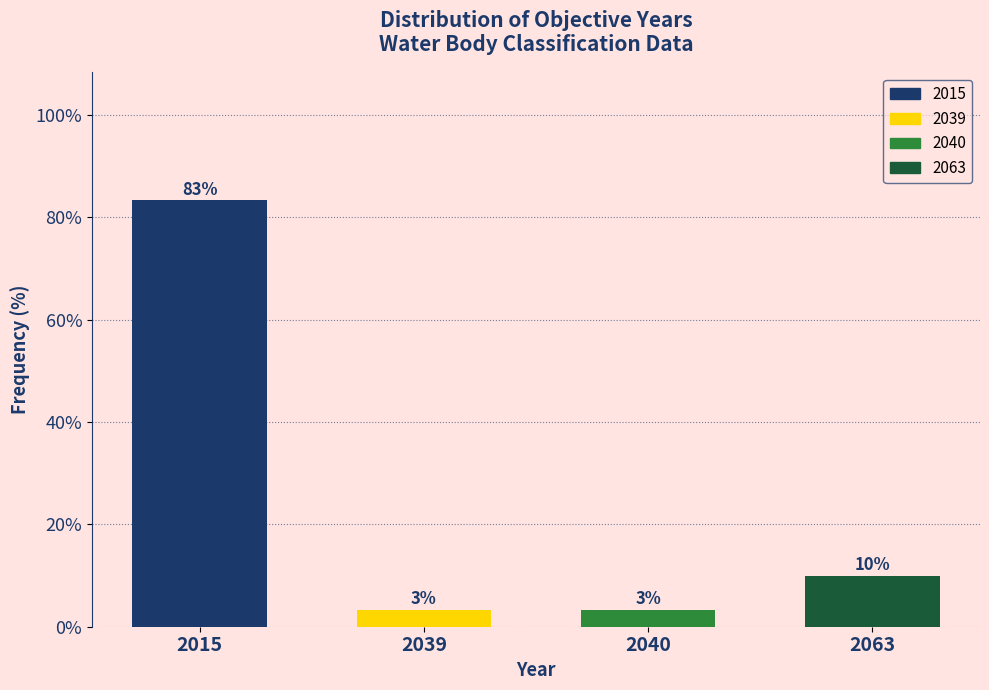

Is it true that the value at 2015 is 83.3?

True